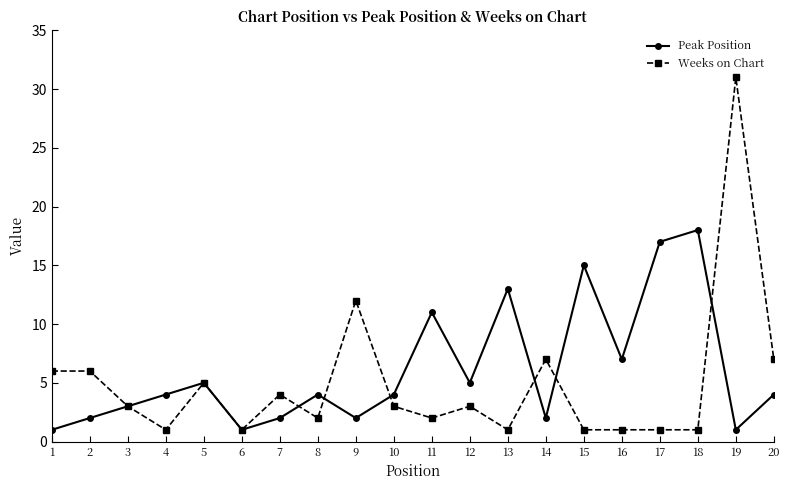

How many distinct data groups are displayed?

2